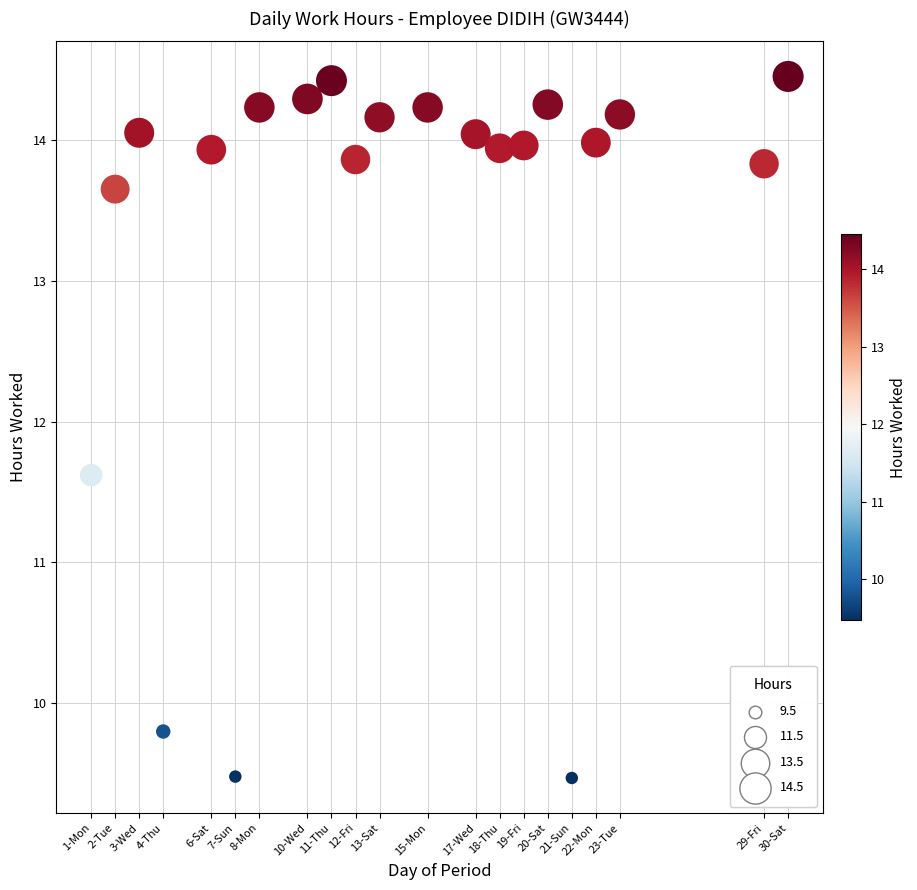

What is the range of X values (max minus min)?

29.0